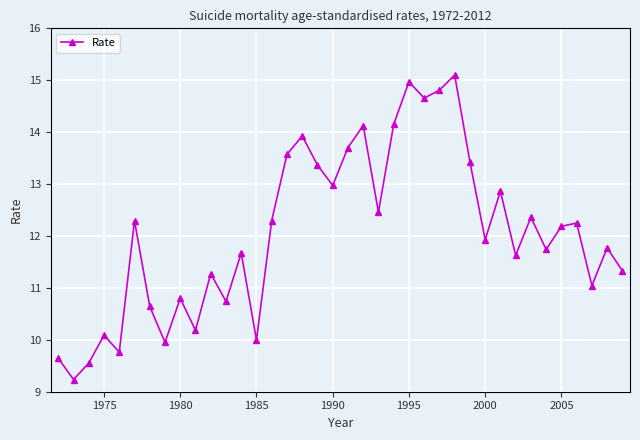

What is the difference between the second highest and second lowest values?

5.4